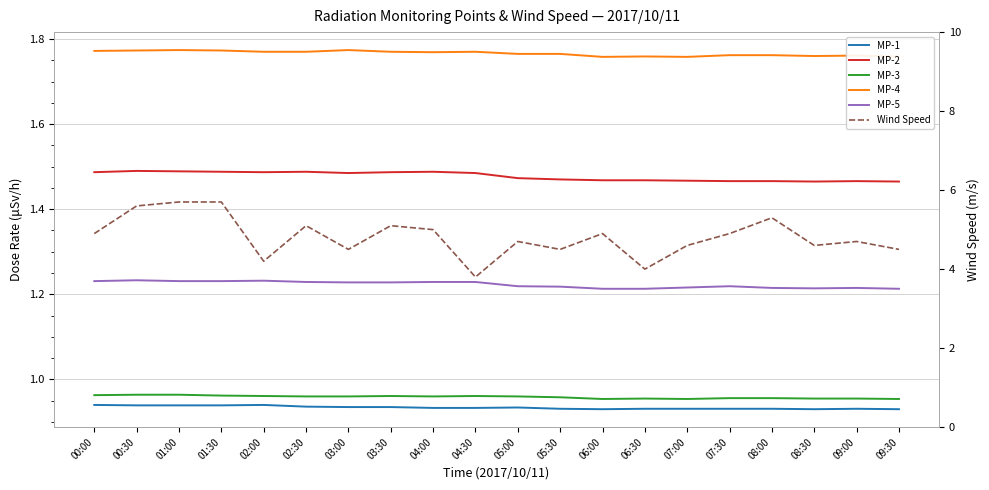

Reading left to right, extract all data points from this chart.

MP-1: 00:00=0.9	00:30=0.9	01:00=0.9	01:30=0.9	02:00=0.9	02:30=0.9	03:00=0.9	03:30=0.9	04:00=0.9	04:30=0.9	05:00=0.9	05:30=0.9	06:00=0.9	06:30=0.9	07:00=0.9	07:30=0.9	08:00=0.9	08:30=0.9	09:00=0.9	09:30=0.9
MP-2: 00:00=1.5	00:30=1.5	01:00=1.5	01:30=1.5	02:00=1.5	02:30=1.5	03:00=1.5	03:30=1.5	04:00=1.5	04:30=1.5	05:00=1.5	05:30=1.5	06:00=1.5	06:30=1.5	07:00=1.5	07:30=1.5	08:00=1.5	08:30=1.5	09:00=1.5	09:30=1.5
MP-3: 00:00=1.0	00:30=1.0	01:00=1.0	01:30=1.0	02:00=1.0	02:30=1.0	03:00=1.0	03:30=1.0	04:00=1.0	04:30=1.0	05:00=1.0	05:30=1.0	06:00=1.0	06:30=1.0	07:00=1.0	07:30=1.0	08:00=1.0	08:30=1.0	09:00=1.0	09:30=1.0
MP-4: 00:00=1.8	00:30=1.8	01:00=1.8	01:30=1.8	02:00=1.8	02:30=1.8	03:00=1.8	03:30=1.8	04:00=1.8	04:30=1.8	05:00=1.8	05:30=1.8	06:00=1.8	06:30=1.8	07:00=1.8	07:30=1.8	08:00=1.8	08:30=1.8	09:00=1.8	09:30=1.8
MP-5: 00:00=1.2	00:30=1.2	01:00=1.2	01:30=1.2	02:00=1.2	02:30=1.2	03:00=1.2	03:30=1.2	04:00=1.2	04:30=1.2	05:00=1.2	05:30=1.2	06:00=1.2	06:30=1.2	07:00=1.2	07:30=1.2	08:00=1.2	08:30=1.2	09:00=1.2	09:30=1.2
Wind Speed: 00:00=4.9	00:30=5.6	01:00=5.7	01:30=5.7	02:00=4.2	02:30=5.1	03:00=4.5	03:30=5.1	04:00=5.0	04:30=3.8	05:00=4.7	05:30=4.5	06:00=4.9	06:30=4.0	07:00=4.6	07:30=4.9	08:00=5.3	08:30=4.6	09:00=4.7	09:30=4.5